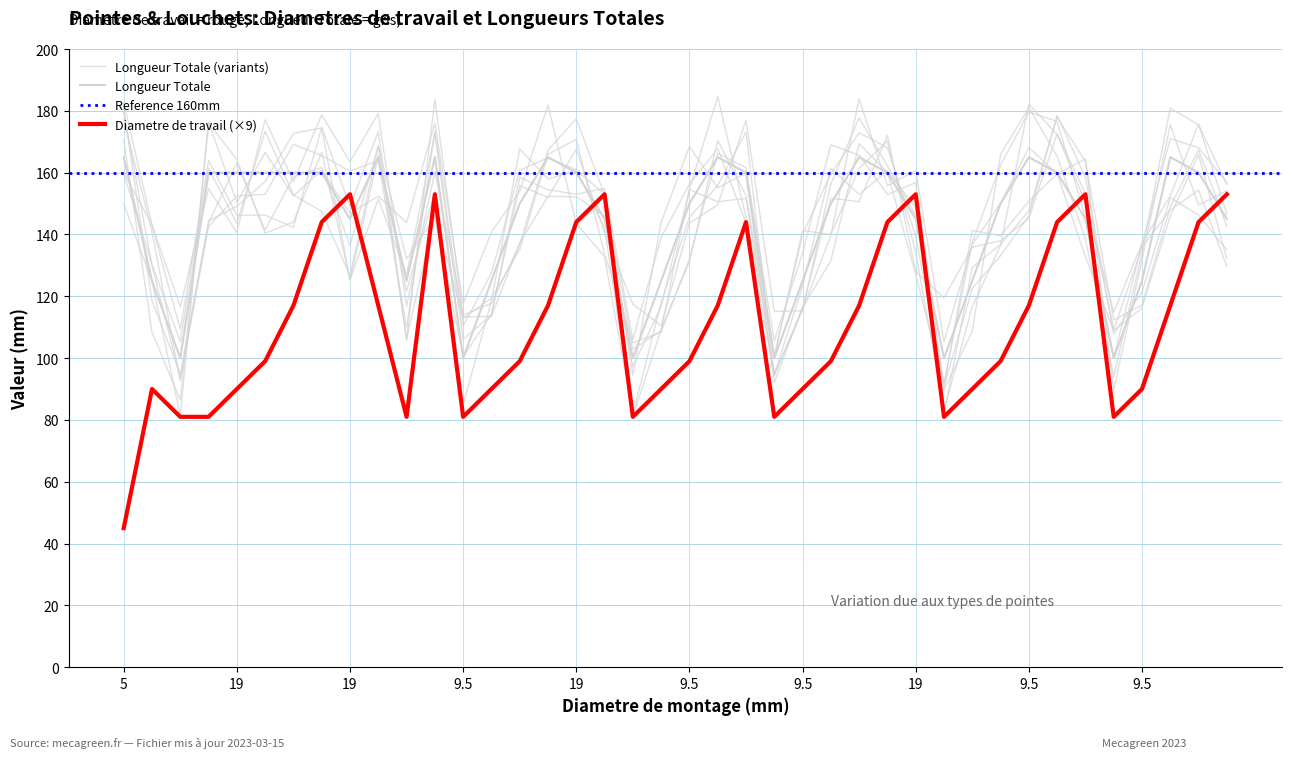

List the series in order of their overall mean, highest first.

Longueur Totale, Diametre de travail